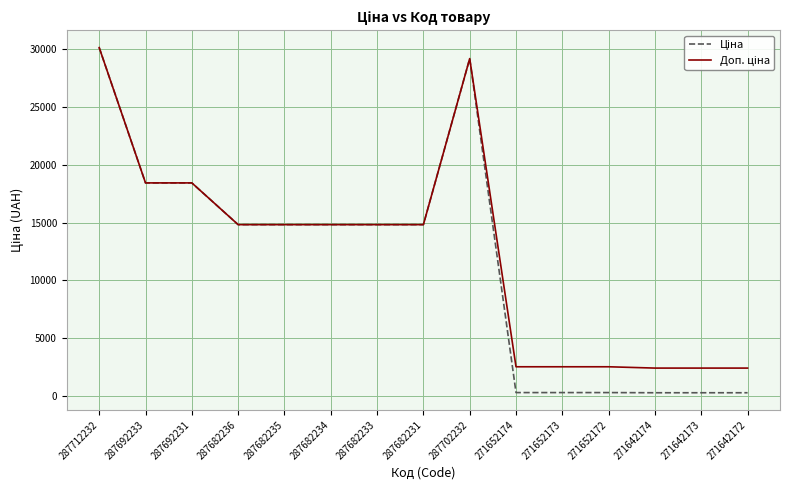

What position from the right is 271652173?

5